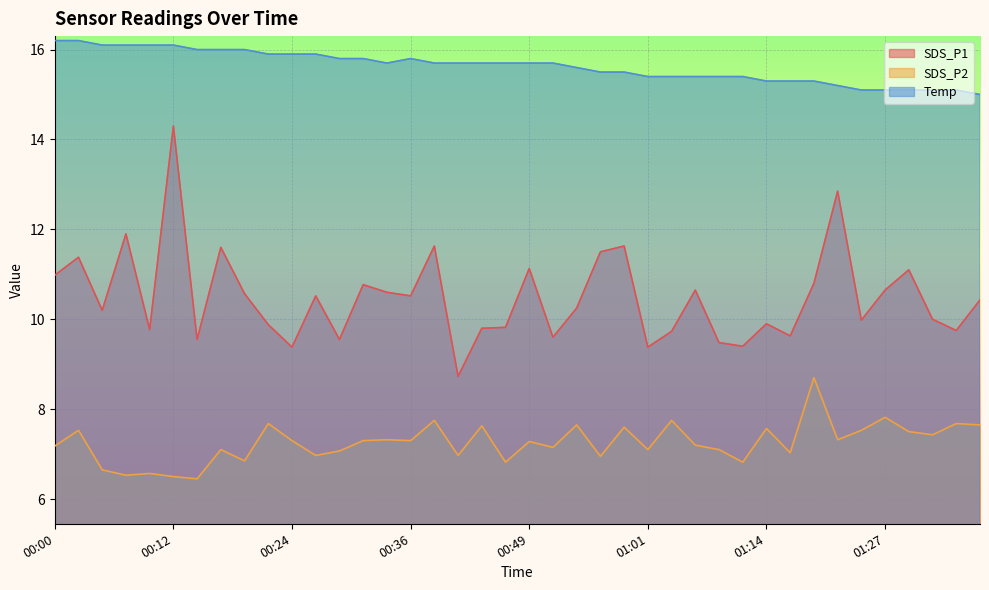

True or false: Temp and SDS_P1 intersect in this chart.

False